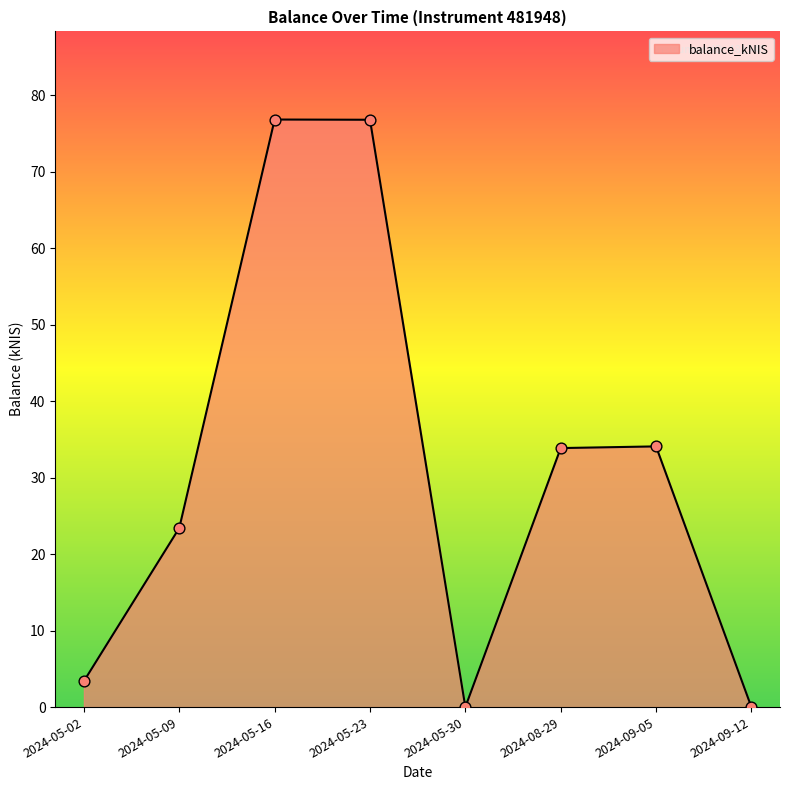

What is the change in value from 2024-05-30 to 2024-08-29?

+33.9